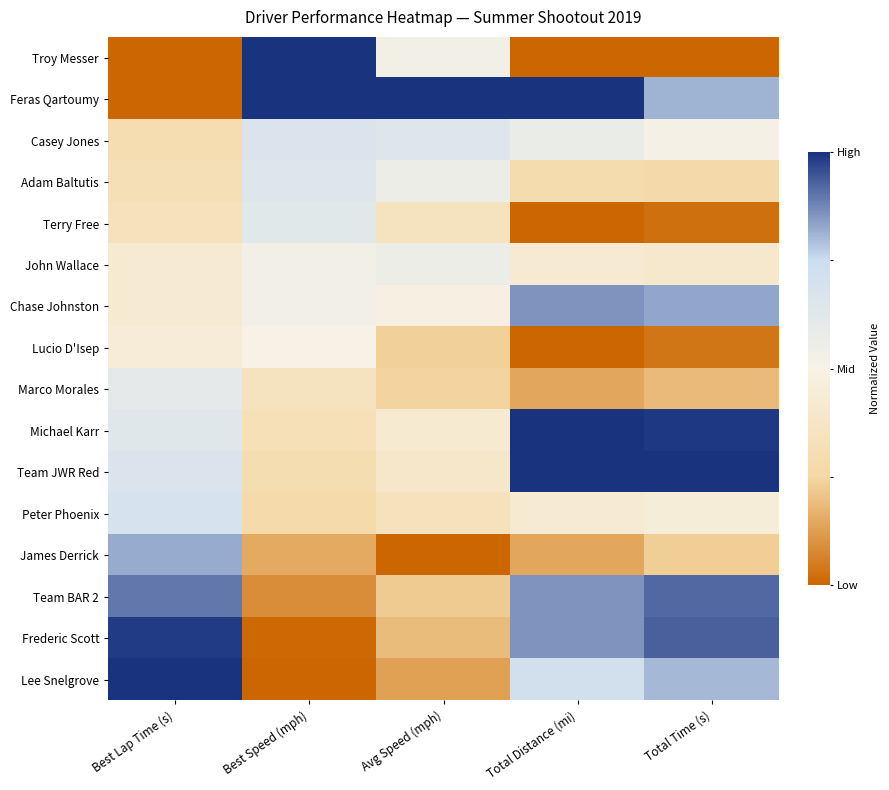

Reading left to right, transcribe all the data shown in this chart.

Troy Messer: Best Lap Time (s)=-1.0	Best Speed (mph)=1.0	Avg Speed (mph)=0.1	Total Distance (mi)=-1.0	Total Time (s)=-1.0
Feras Qartoumy: Best Lap Time (s)=-1.0	Best Speed (mph)=1.0	Avg Speed (mph)=1.0	Total Distance (mi)=1.0	Total Time (s)=0.6
Casey Jones: Best Lap Time (s)=-0.4	Best Speed (mph)=0.3	Avg Speed (mph)=0.3	Total Distance (mi)=0.1	Total Time (s)=0.0
Adam Baltutis: Best Lap Time (s)=-0.4	Best Speed (mph)=0.3	Avg Speed (mph)=0.1	Total Distance (mi)=-0.4	Total Time (s)=-0.5
Terry Free: Best Lap Time (s)=-0.3	Best Speed (mph)=0.2	Avg Speed (mph)=-0.3	Total Distance (mi)=-1.0	Total Time (s)=-1.0
John Wallace: Best Lap Time (s)=-0.2	Best Speed (mph)=0.1	Avg Speed (mph)=0.1	Total Distance (mi)=-0.1	Total Time (s)=-0.2
Chase Johnston: Best Lap Time (s)=-0.1	Best Speed (mph)=0.1	Avg Speed (mph)=-0.0	Total Distance (mi)=0.7	Total Time (s)=0.7
Lucio D'Isep: Best Lap Time (s)=-0.1	Best Speed (mph)=0.0	Avg Speed (mph)=-0.5	Total Distance (mi)=-1.0	Total Time (s)=-0.9
Marco Morales: Best Lap Time (s)=0.2	Best Speed (mph)=-0.3	Avg Speed (mph)=-0.5	Total Distance (mi)=-0.7	Total Time (s)=-0.6
Michael Karr: Best Lap Time (s)=0.3	Best Speed (mph)=-0.4	Avg Speed (mph)=-0.2	Total Distance (mi)=1.0	Total Time (s)=1.0
Team JWR Red: Best Lap Time (s)=0.3	Best Speed (mph)=-0.4	Avg Speed (mph)=-0.2	Total Distance (mi)=1.0	Total Time (s)=1.0
Peter Phoenix: Best Lap Time (s)=0.4	Best Speed (mph)=-0.5	Avg Speed (mph)=-0.3	Total Distance (mi)=-0.1	Total Time (s)=-0.1
James Derrick: Best Lap Time (s)=0.6	Best Speed (mph)=-0.7	Avg Speed (mph)=-1.0	Total Distance (mi)=-0.7	Total Time (s)=-0.5
Team BAR 2: Best Lap Time (s)=0.8	Best Speed (mph)=-0.8	Avg Speed (mph)=-0.6	Total Distance (mi)=0.7	Total Time (s)=0.8
Frederic Scott: Best Lap Time (s)=1.0	Best Speed (mph)=-1.0	Avg Speed (mph)=-0.6	Total Distance (mi)=0.7	Total Time (s)=0.9
Lee Snelgrove: Best Lap Time (s)=1.0	Best Speed (mph)=-1.0	Avg Speed (mph)=-0.7	Total Distance (mi)=0.4	Total Time (s)=0.6